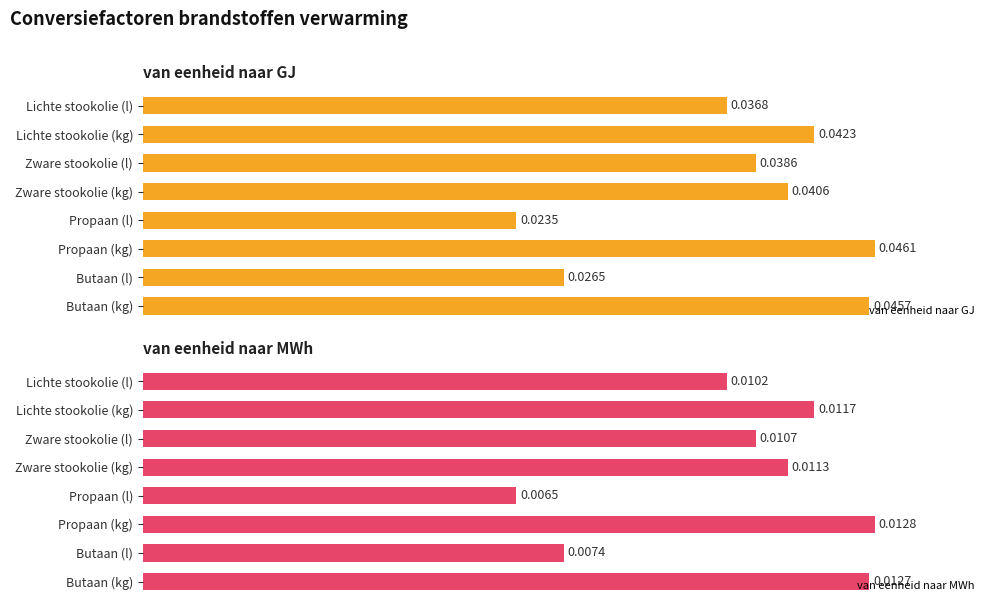

Rank the series by their maximum value, from lowest to highest.

van eenheid naar GJ, van eenheid naar MWh